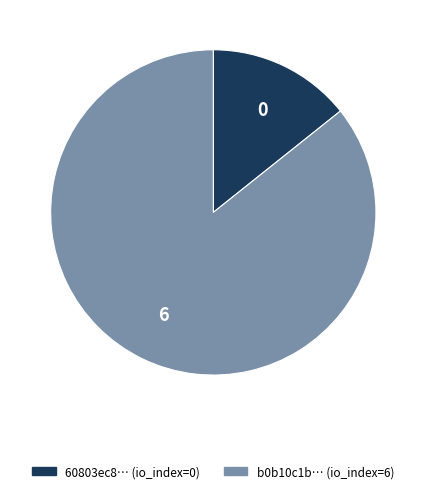

Is there any slice that represents more than half of the pie?

Yes